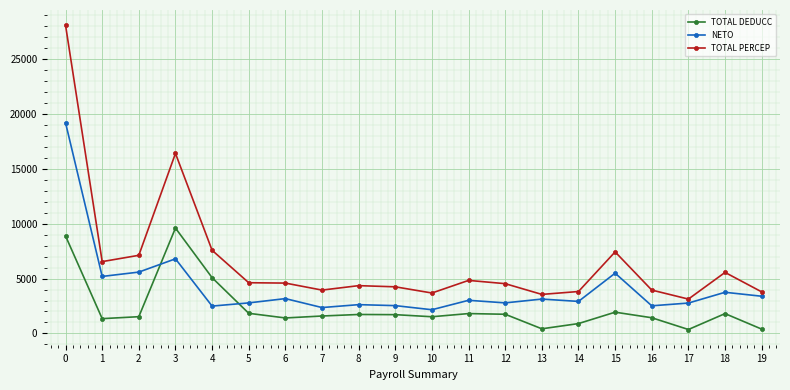

What is the total value across all series at 18?

11110.0